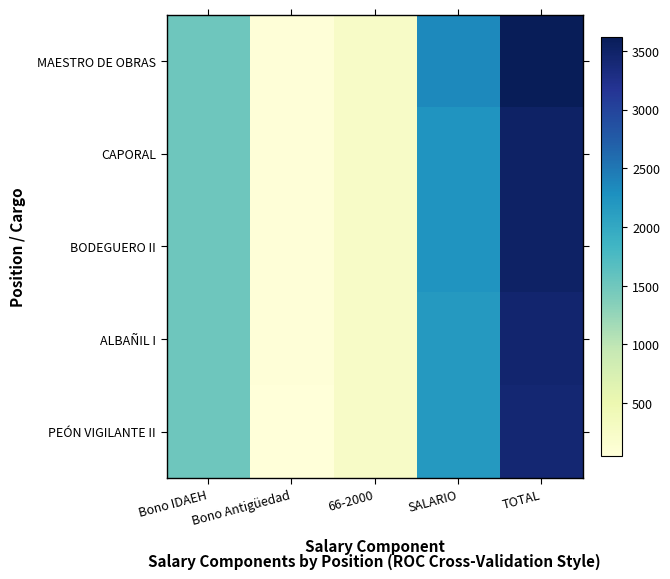

What is the maximum value shown in the chart?

3622.5